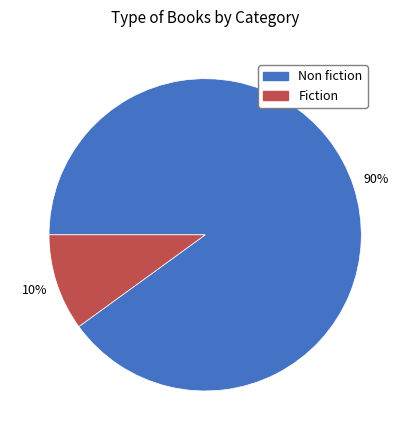

To the nearest percent, what percentage of the pie is Non fiction?

90%